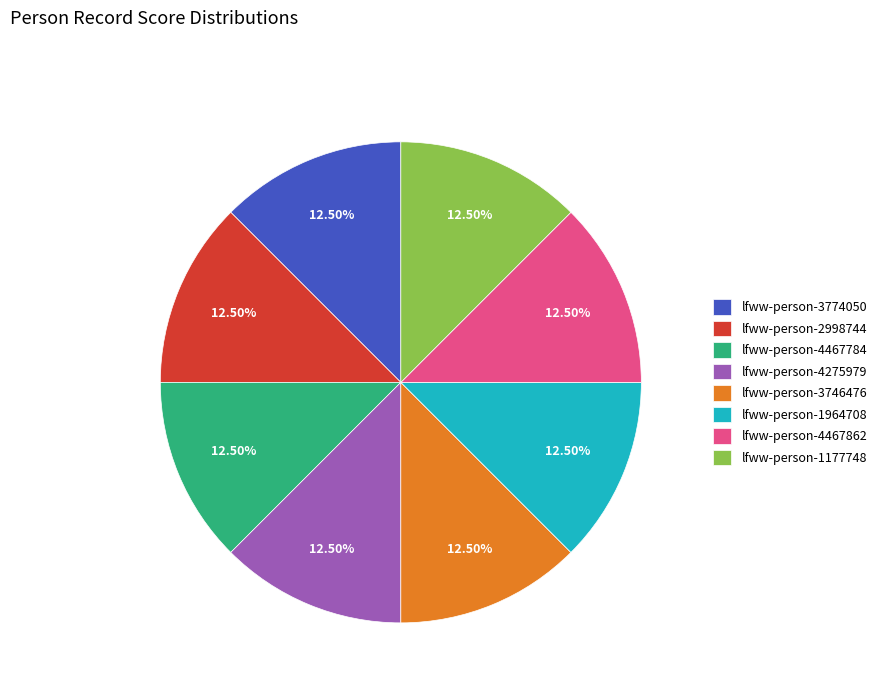

Is the sum of lfww-person-1177748 and lfww-person-4275979 greater than half?

No